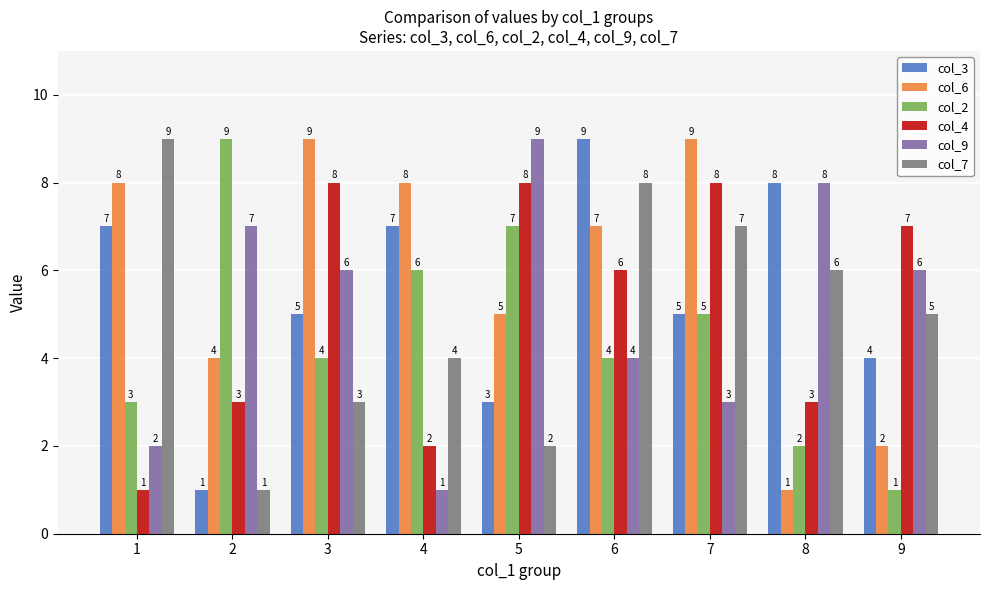

Reading right to left, list all the values displayed in this chart.

col_3: 9=4	8=8	7=5	6=9	5=3	4=7	3=5	2=1	1=7
col_6: 9=2	8=1	7=9	6=7	5=5	4=8	3=9	2=4	1=8
col_2: 9=1	8=2	7=5	6=4	5=7	4=6	3=4	2=9	1=3
col_4: 9=7	8=3	7=8	6=6	5=8	4=2	3=8	2=3	1=1
col_9: 9=6	8=8	7=3	6=4	5=9	4=1	3=6	2=7	1=2
col_7: 9=5	8=6	7=7	6=8	5=2	4=4	3=3	2=1	1=9